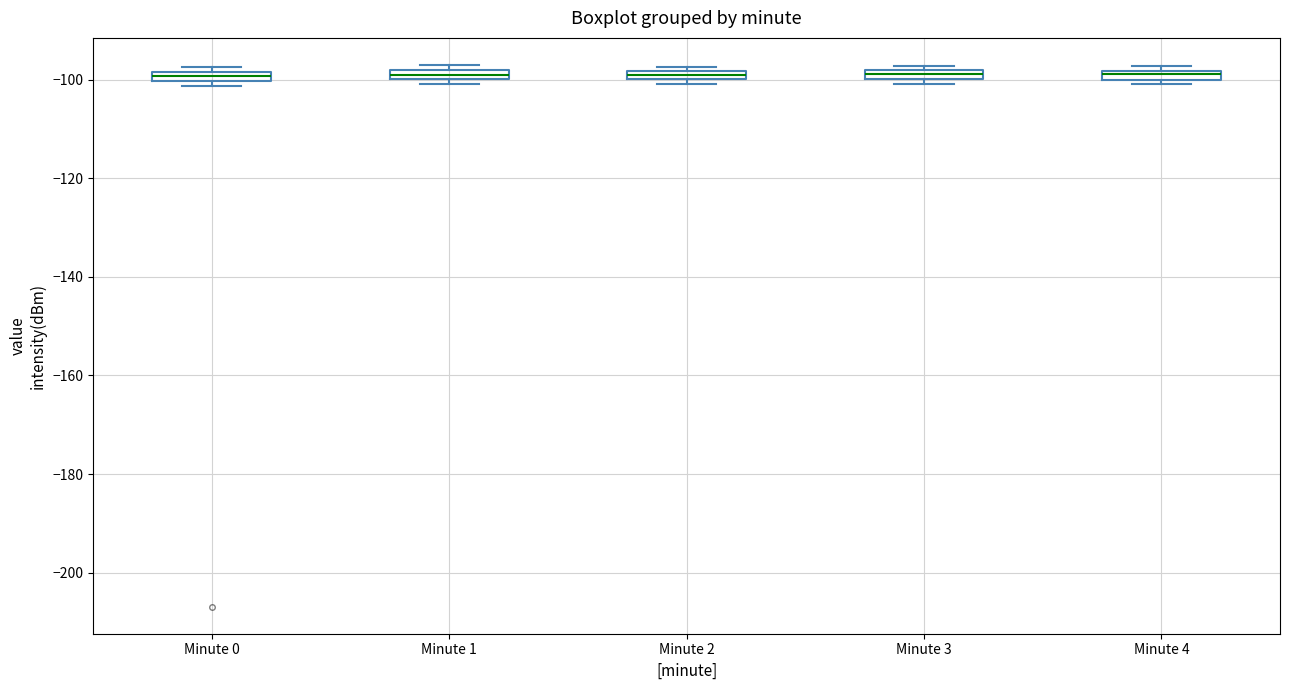

Where is the upper edge of the box for Minute 2 on the y-axis? The values are not printed on the chart, so give them approximately, as read against the axis.

-98